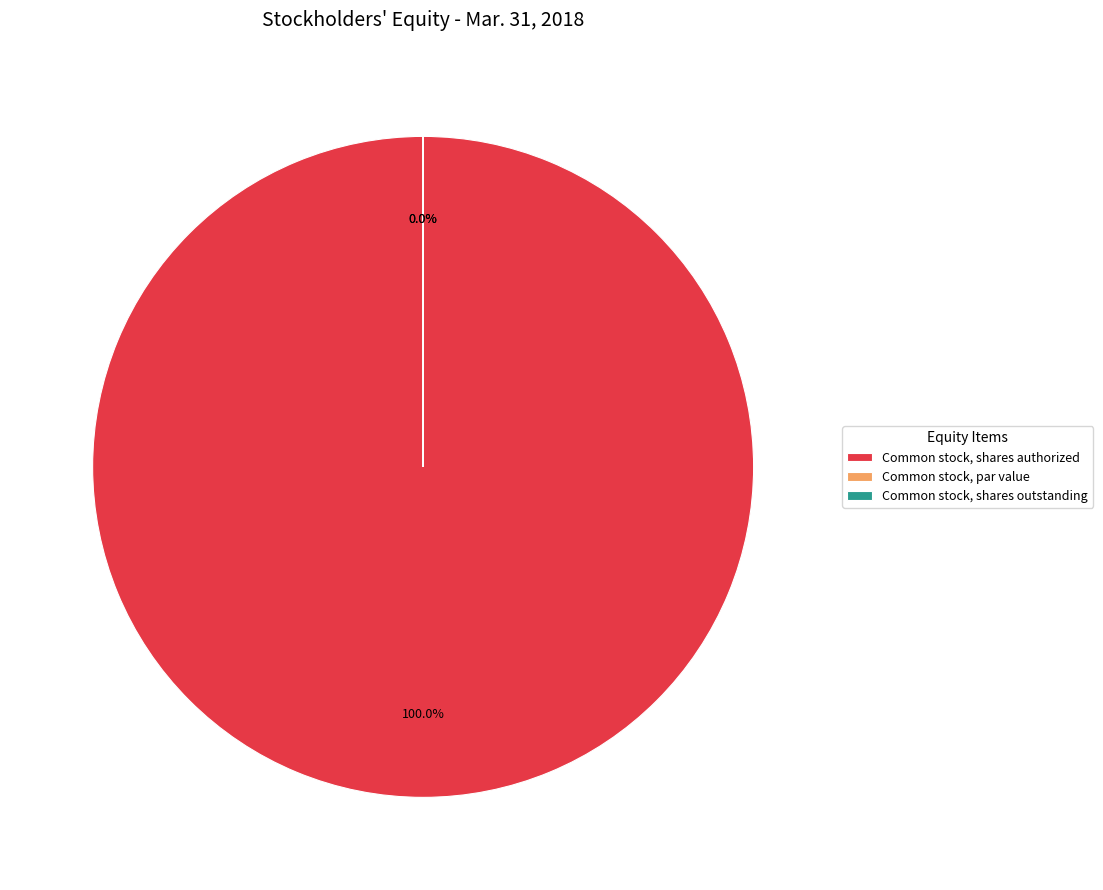

What is the smallest slice in the pie chart?

Common stock, par value